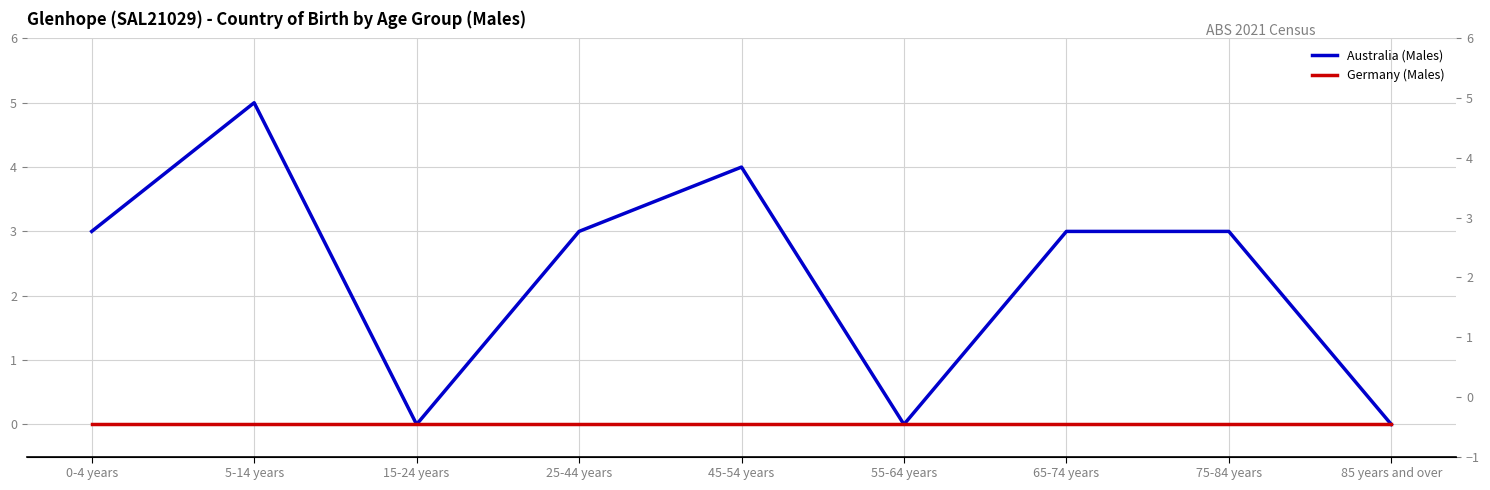

At which category is the sum across all series the highest?

5-14 years